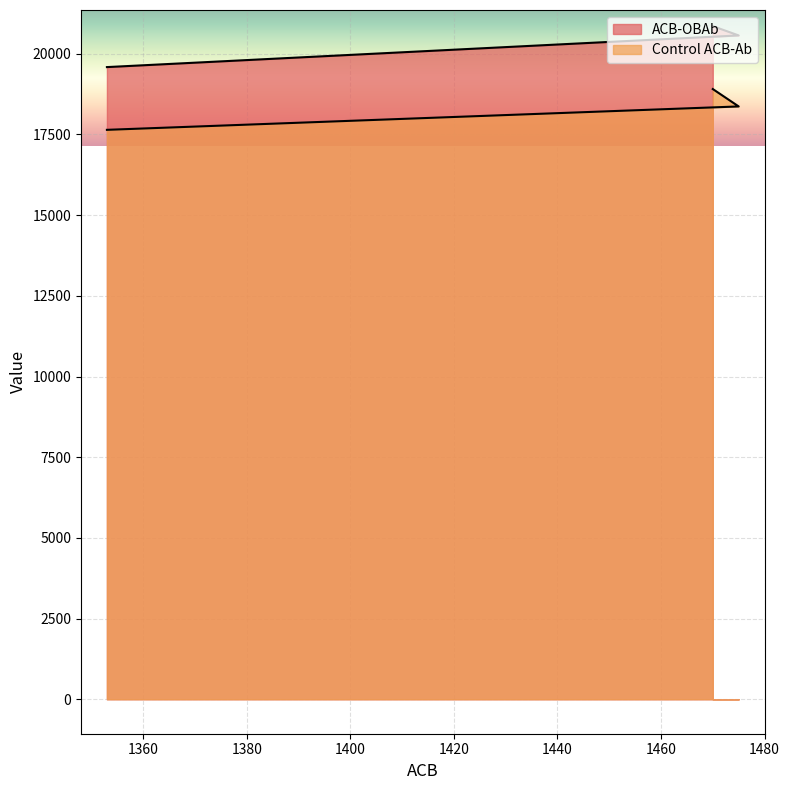

Reading left to right, extract all data points from this chart.

ACB-OBAb: 1470=20856	1475=20568	1353=19587
Control ACB-Ab: 1470=18907	1475=18368	1353=17643